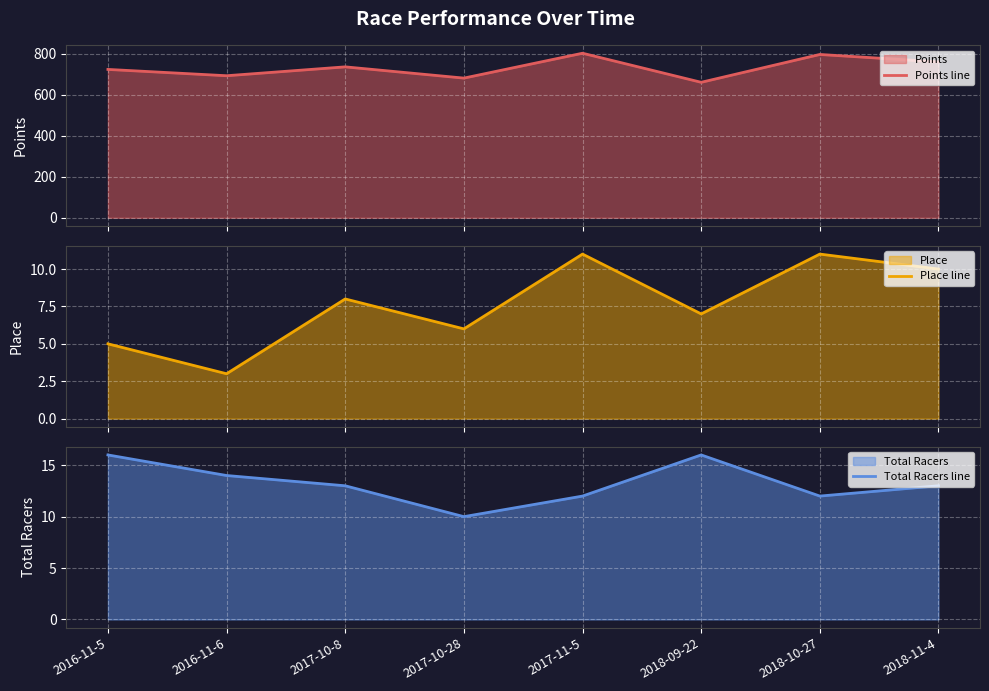

Which series changed the most between 2016-11-6 and 2017-10-8?

Points line